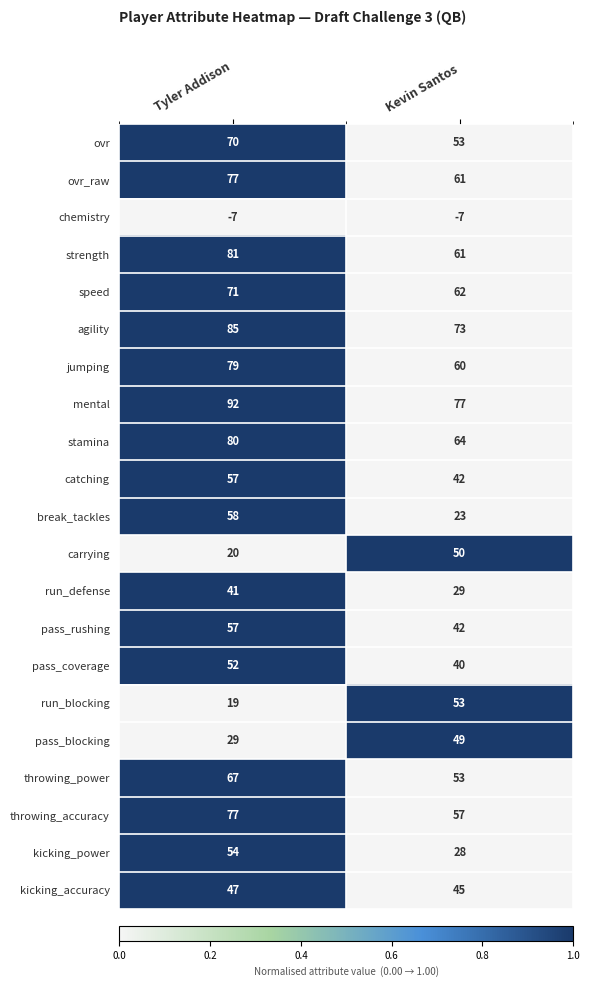

How many data points in catching are less than 57?

1